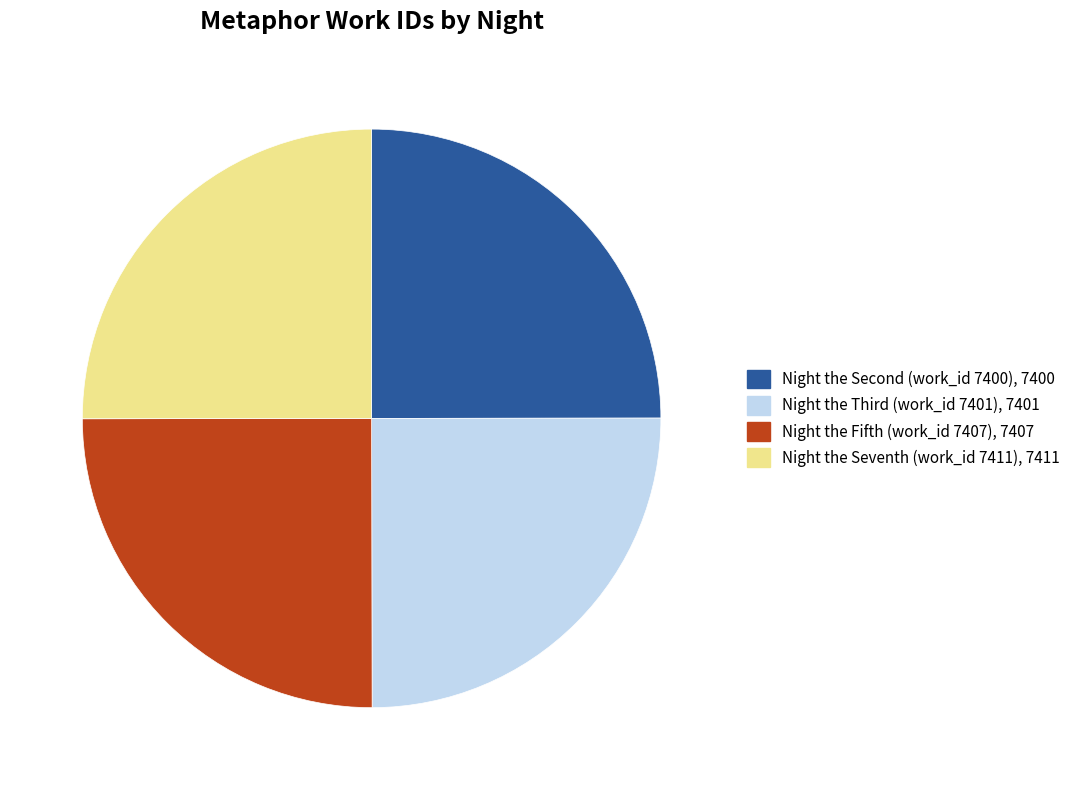

How many segments does this pie chart have?

4